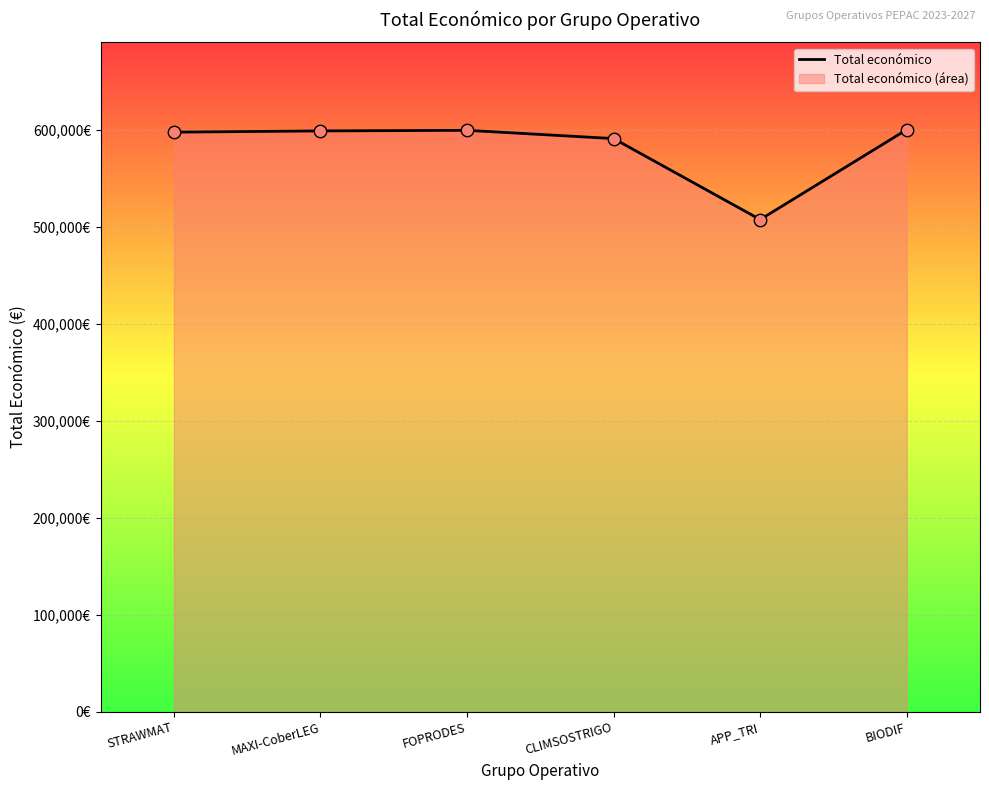

What is the ratio of the value at CLIMSOSTRIGO to the value at FOPRODES?

1.0